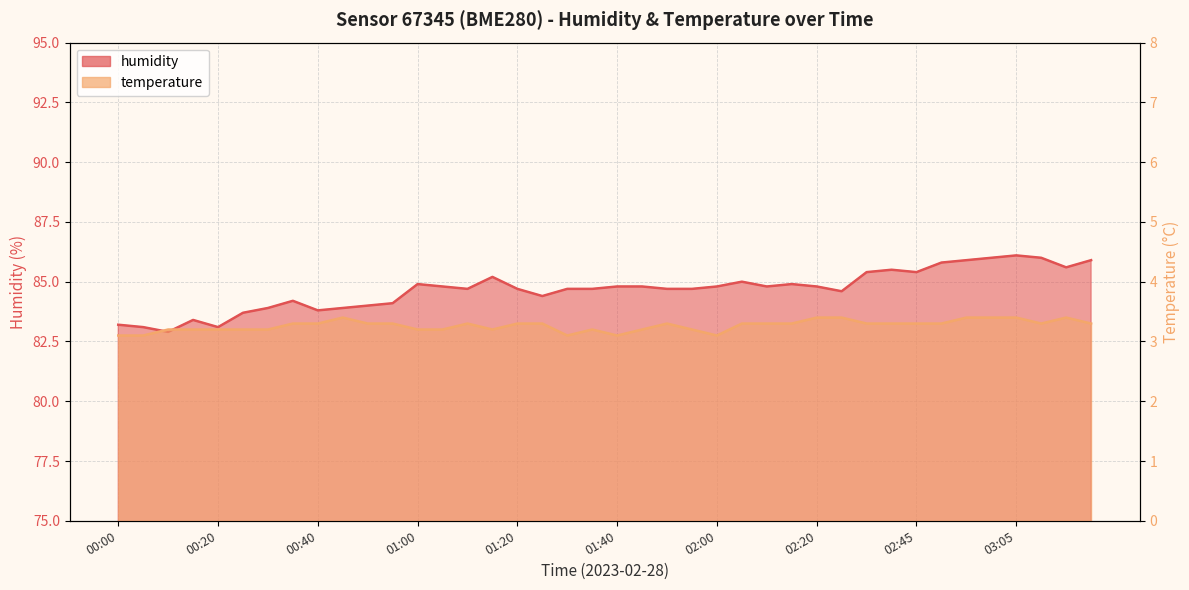

True or false: humidity and temperature intersect in this chart.

False